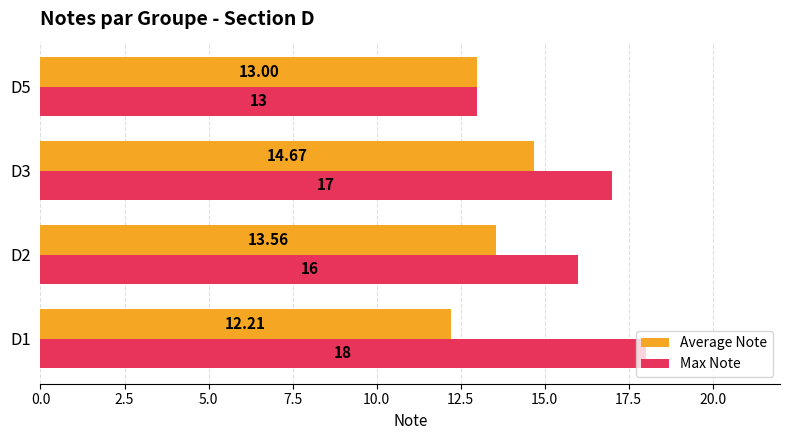

At which label is Max Note closest to 15?

D2